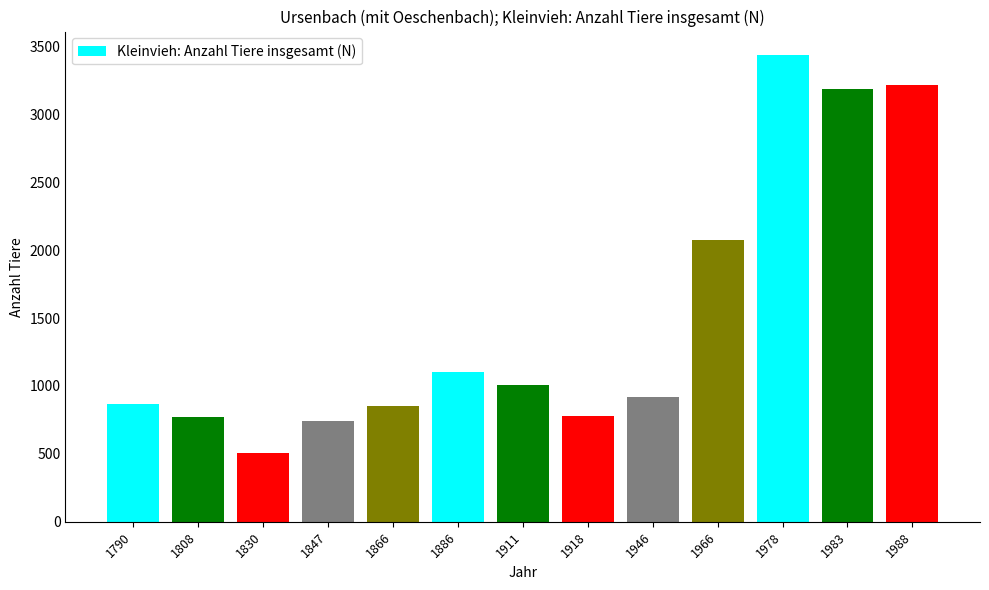

Does the chart contain any negative values?

No